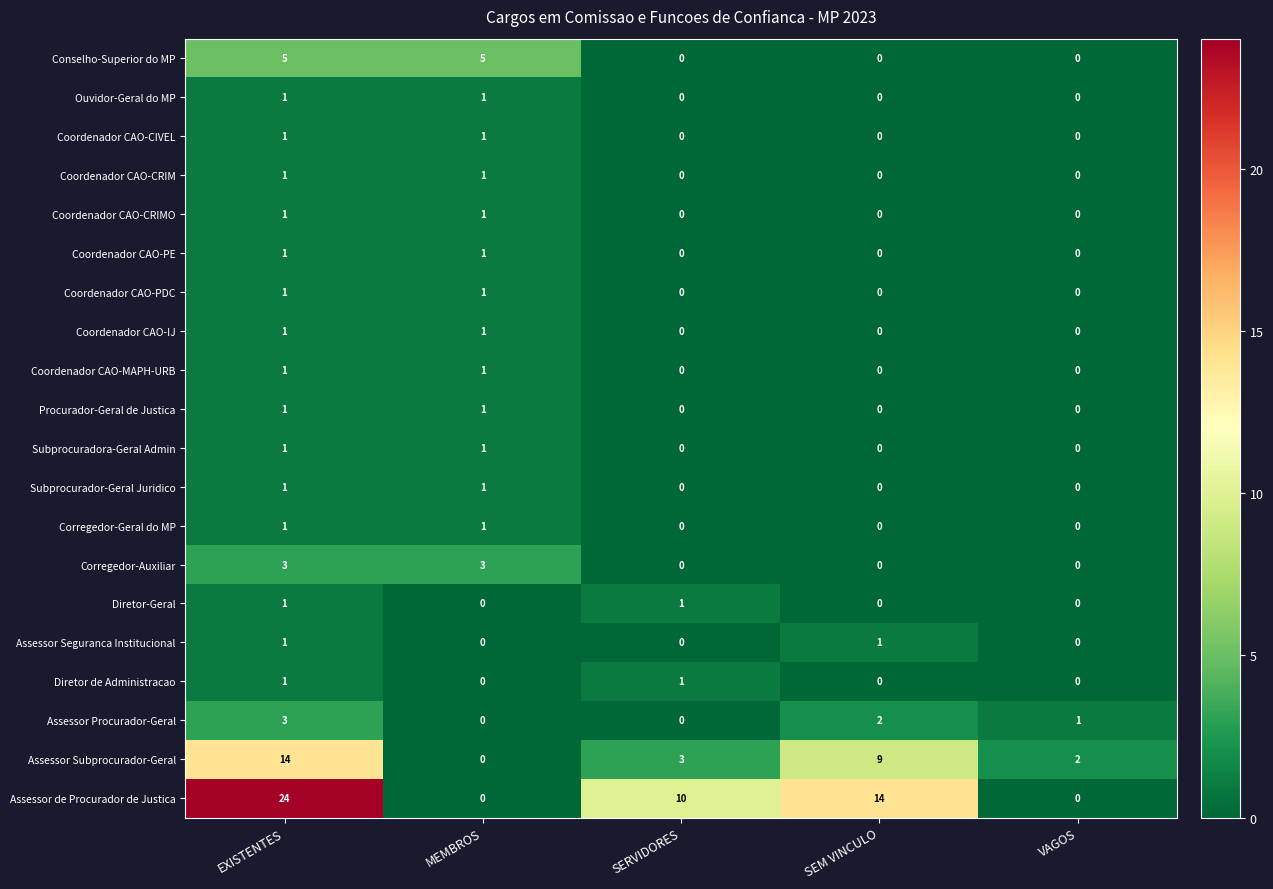

Which series has the largest total across all categories?

Assessor de Procurador de Justica